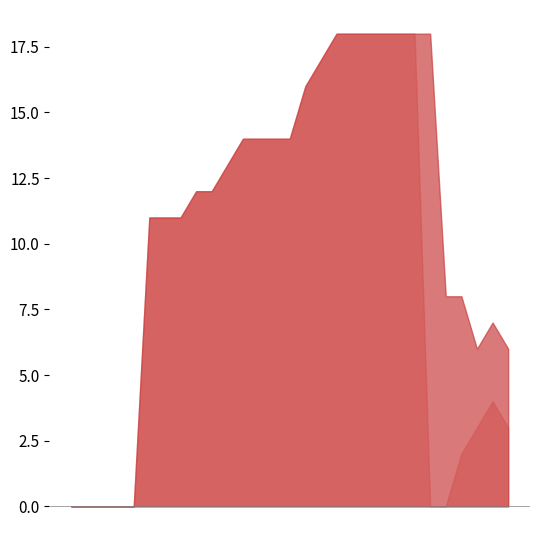

What is the maximum value shown in the chart?

18